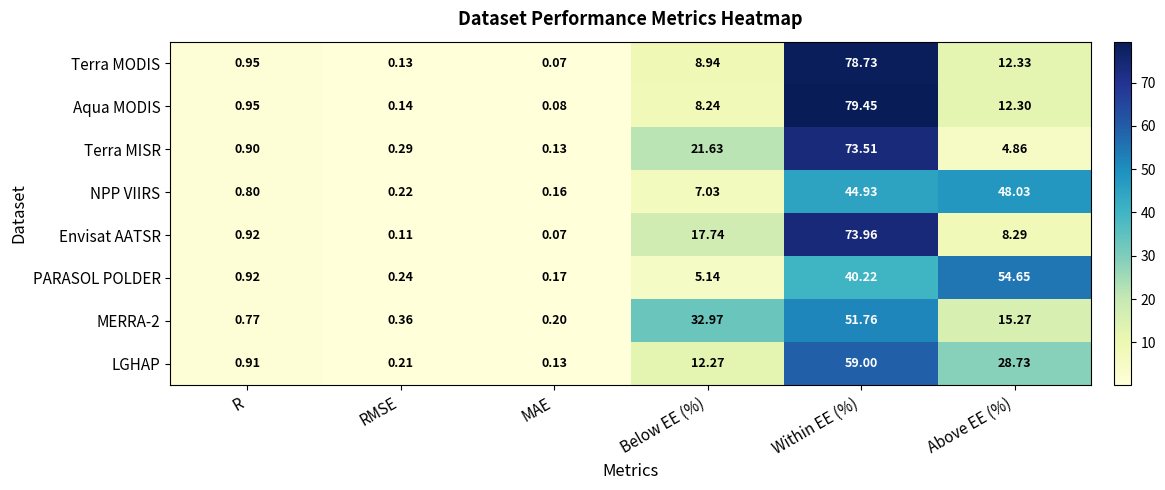

Is the value of Terra MODIS at R greater than the value of NPP VIIRS at R?

Yes